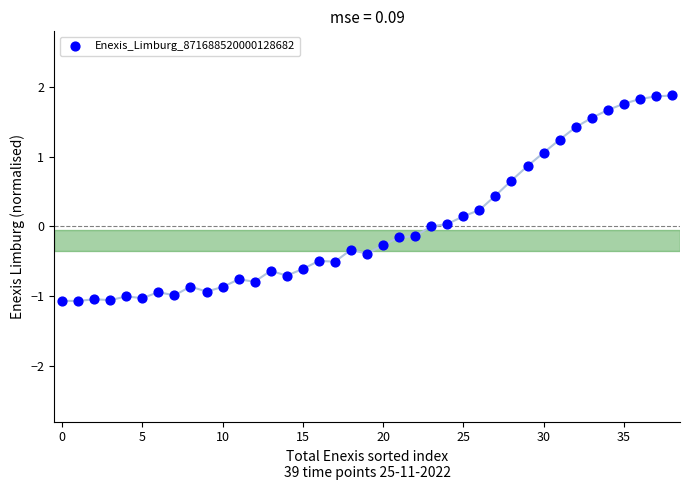

What is the range of Y values (max minus min)?

2.9